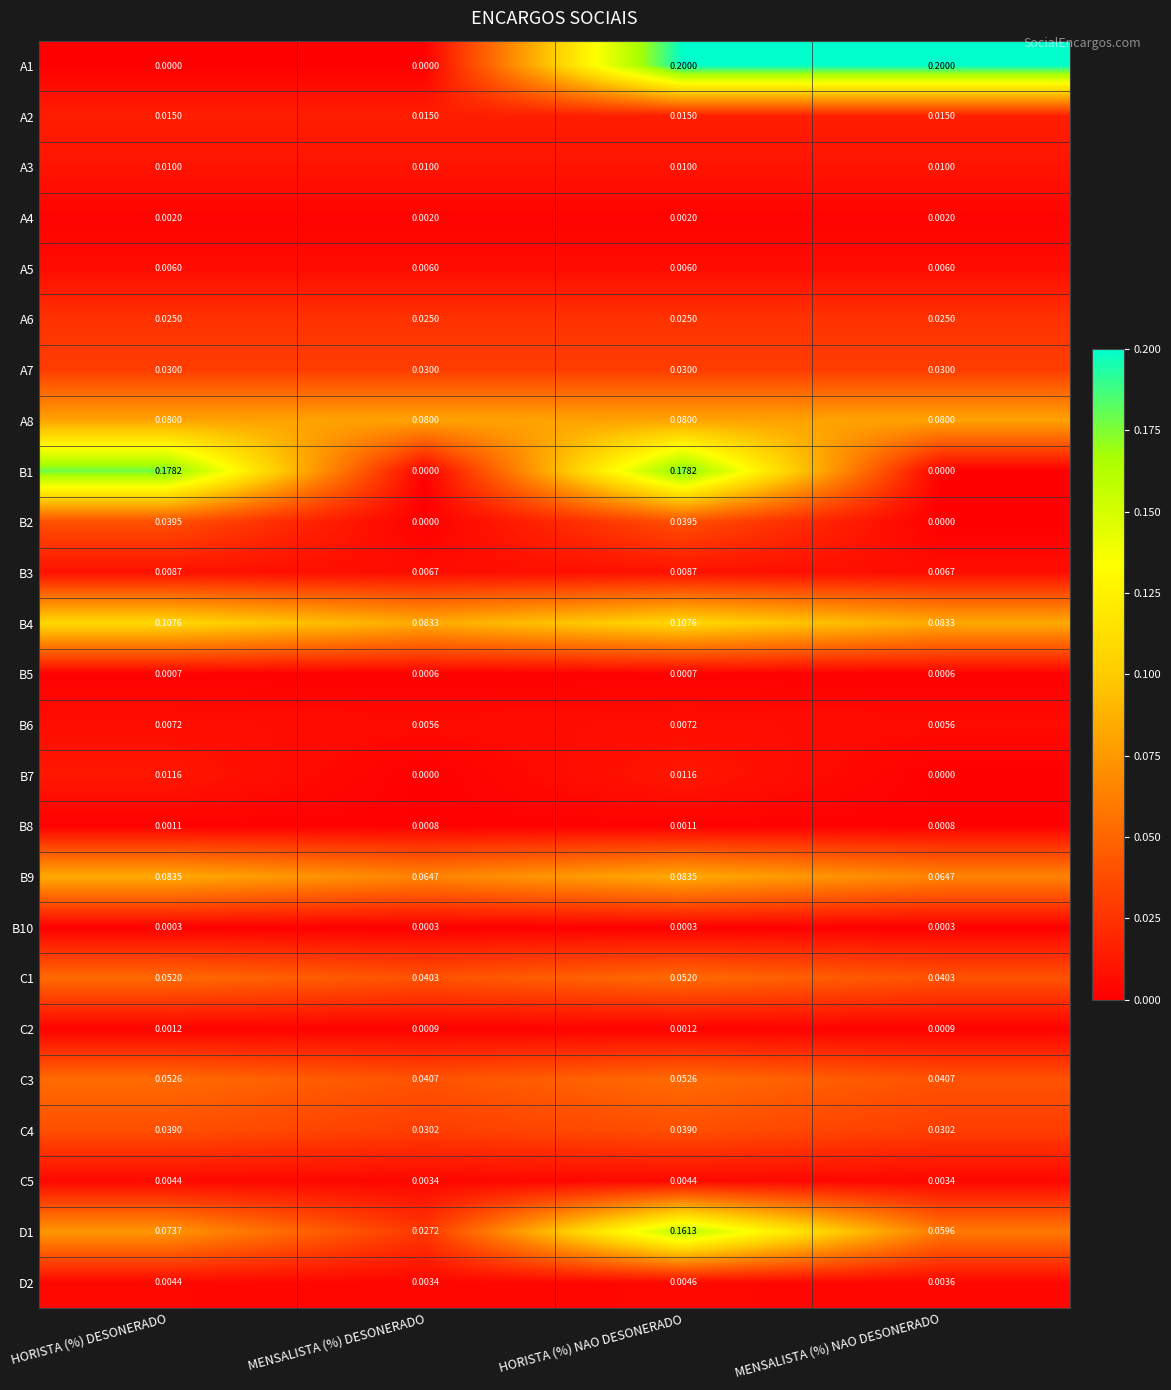

Rank the categories by D1 value from lowest to highest.

MENSALISTA (%) DESONERADO, MENSALISTA (%) NAO DESONERADO, HORISTA (%) DESONERADO, HORISTA (%) NAO DESONERADO